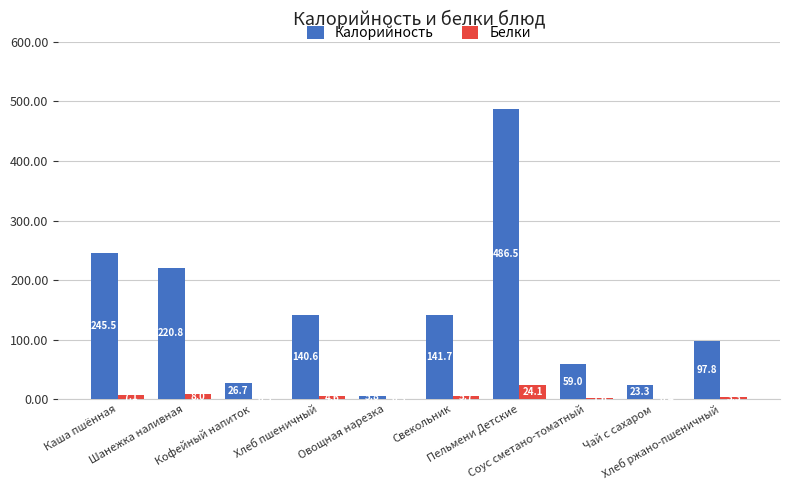

Is the value of Калорийность at Хлеб ржано-пшеничный greater than the value of Белки at Каша пшённая?

Yes